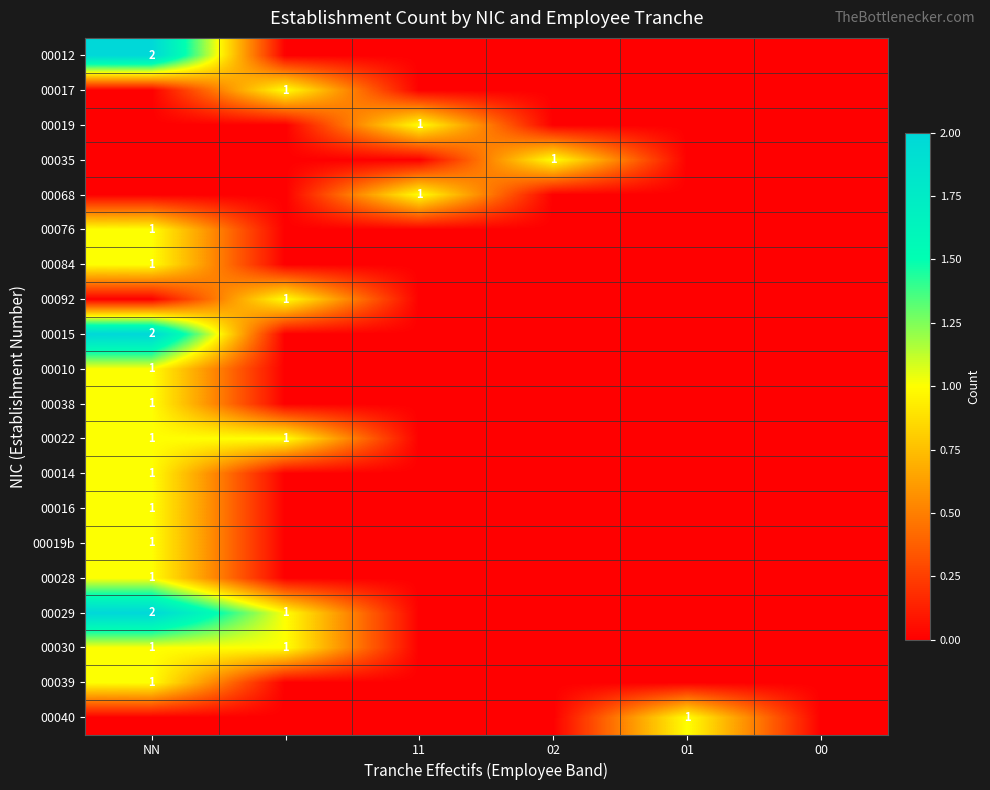

List the series in order of their peak value, highest first.

00012, 00015, 00029, 00017, 00019, 00035, 00068, 00076, 00084, 00092, 00010, 00038, 00022, 00014, 00016, 00019b, 00028, 00030, 00039, 00040